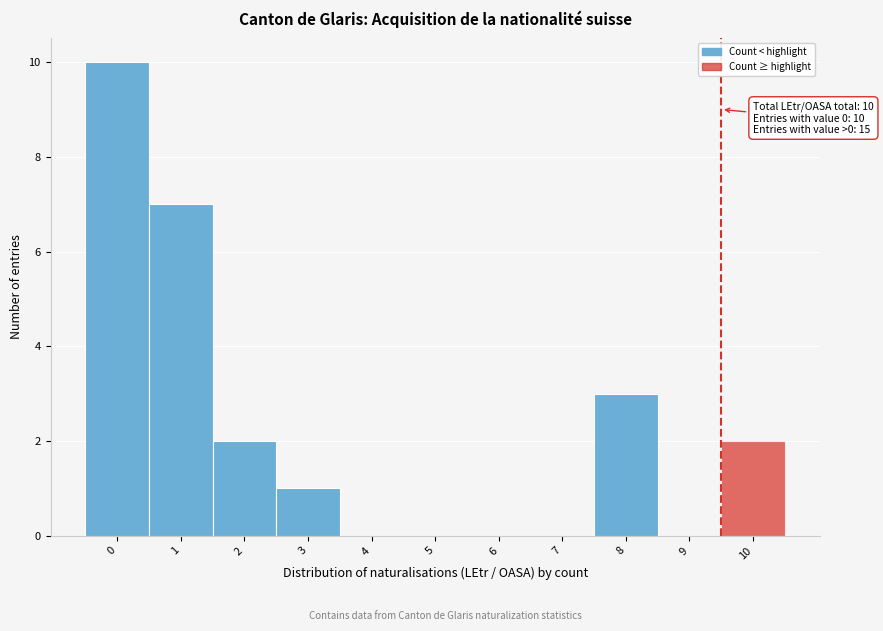

Reading left to right, transcribe all the data shown in this chart.

0=10	1=7	2=2	3=1	4=0	5=0	6=0	7=0	8=3	9=0	10=2